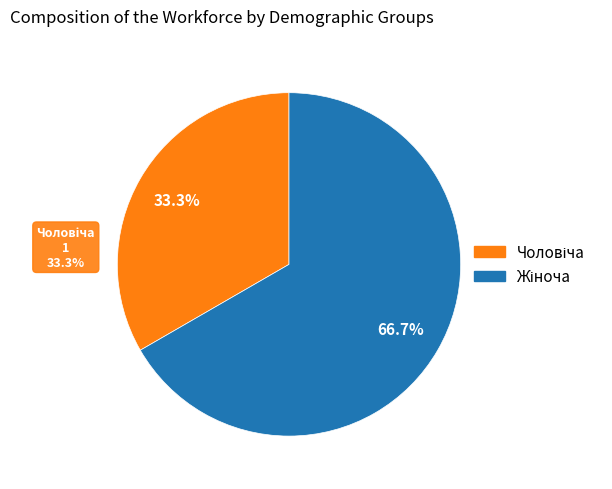

Does any single category account for the majority?

Yes